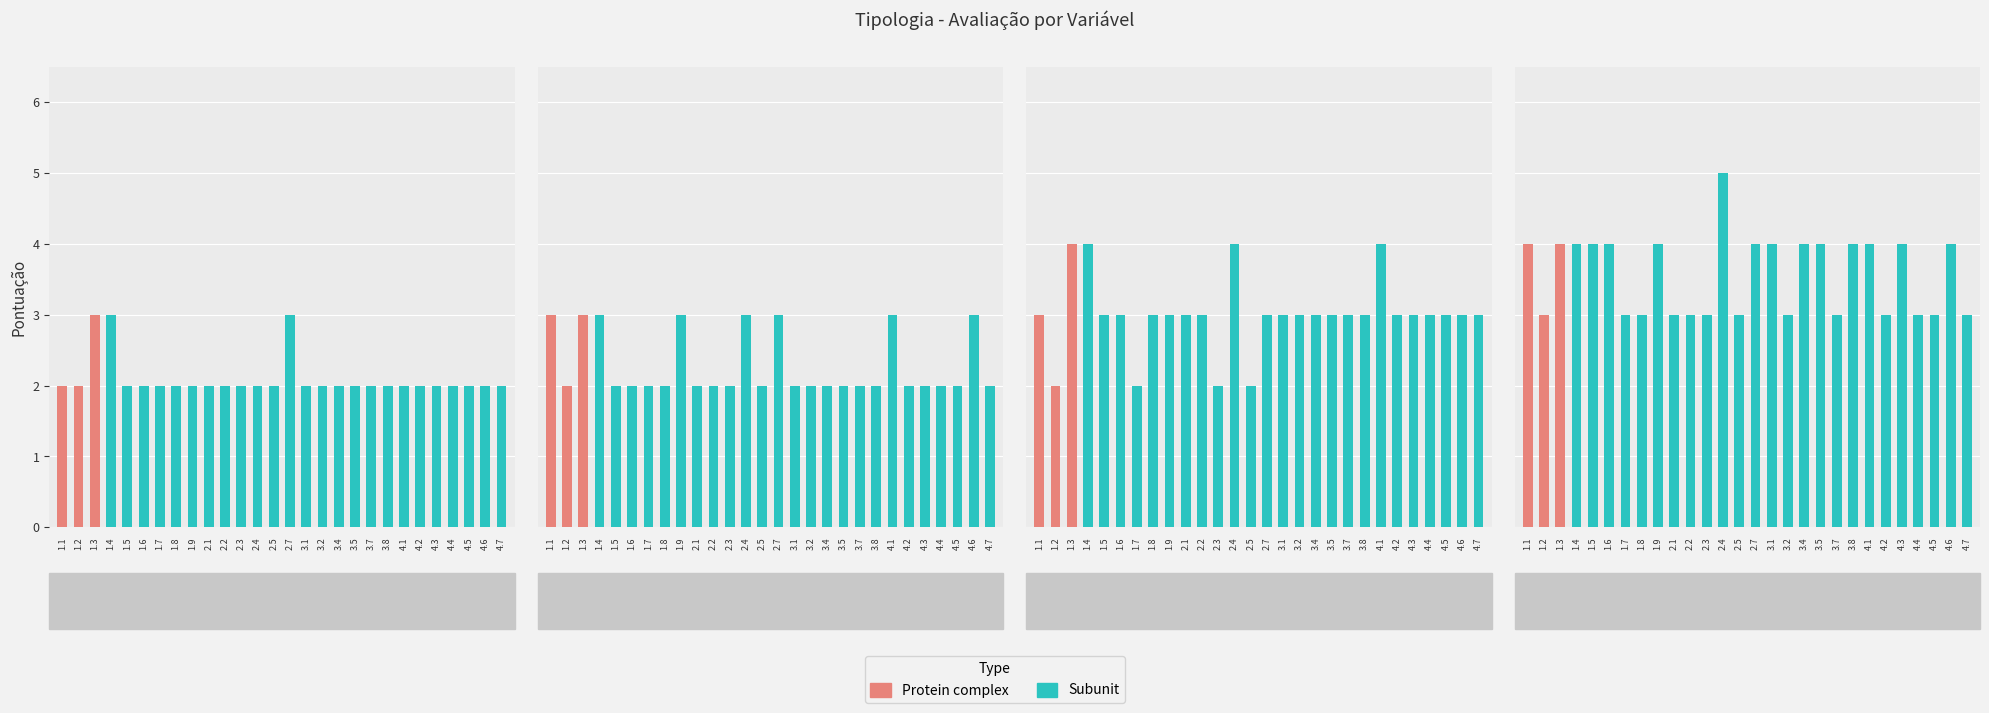

Reading right to left, list all the values displayed in this chart.

A: 2	2	2	2	2	2	2	2	2	2	2	2	2	3	2	2	2	2	2	2	2	2	2	2	3	3	2	2
B: 2	3	2	2	2	2	3	2	2	2	2	2	2	3	2	3	2	2	2	3	2	2	2	2	3	3	2	3
C: 3	3	3	3	3	3	4	3	3	3	3	3	3	3	2	4	2	3	3	3	3	2	3	3	4	4	2	3
D: 3	4	3	3	4	3	4	4	3	4	4	3	4	4	3	5	3	3	3	4	3	3	4	4	4	4	3	4